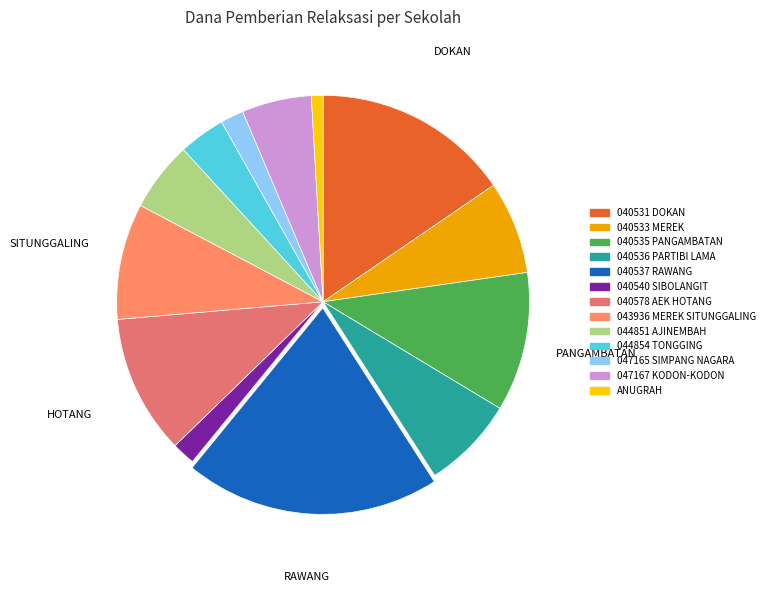

Count the number of slices in the pie.

13